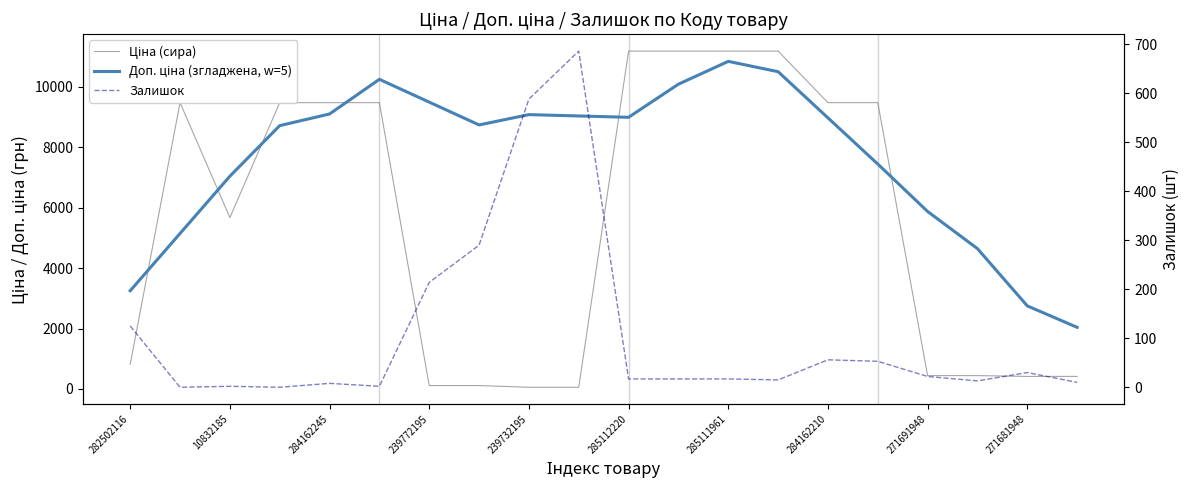

What is the lowest value of the Доп. ціна (згладжена, w=5) series?

2042.0